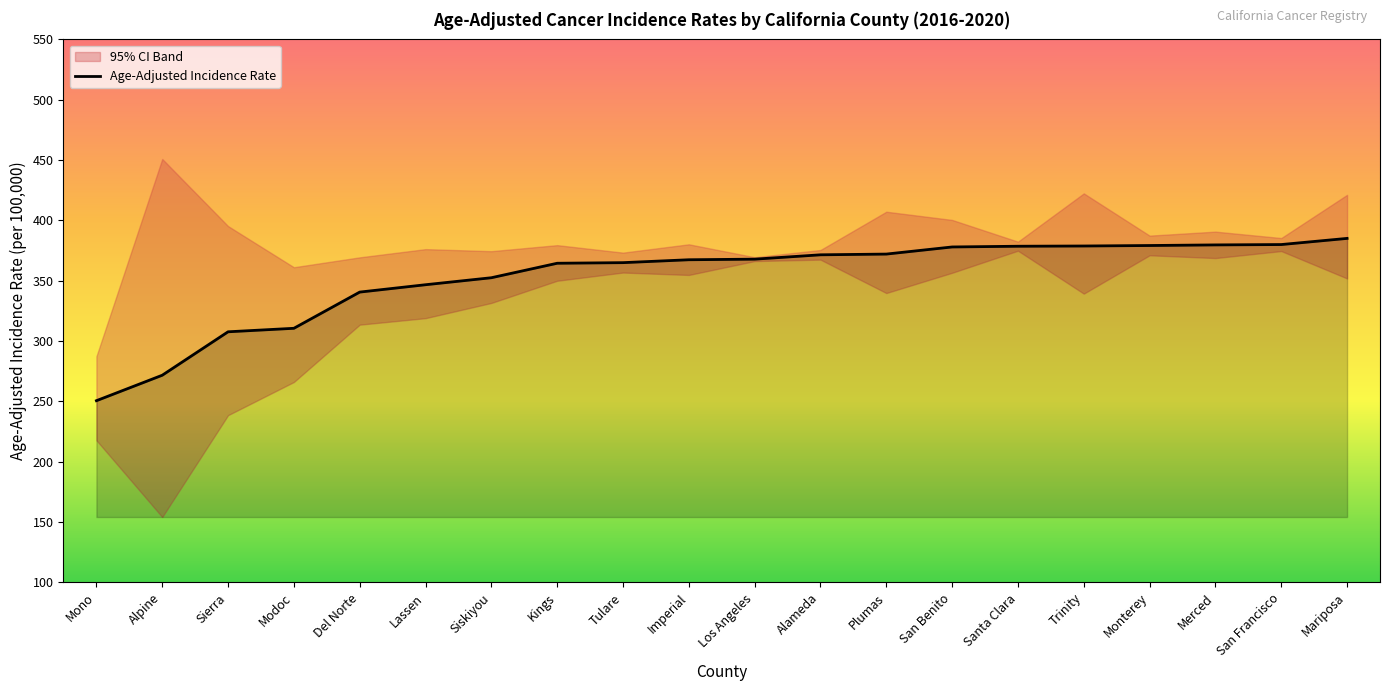

Count the number of categories in the chart.

20